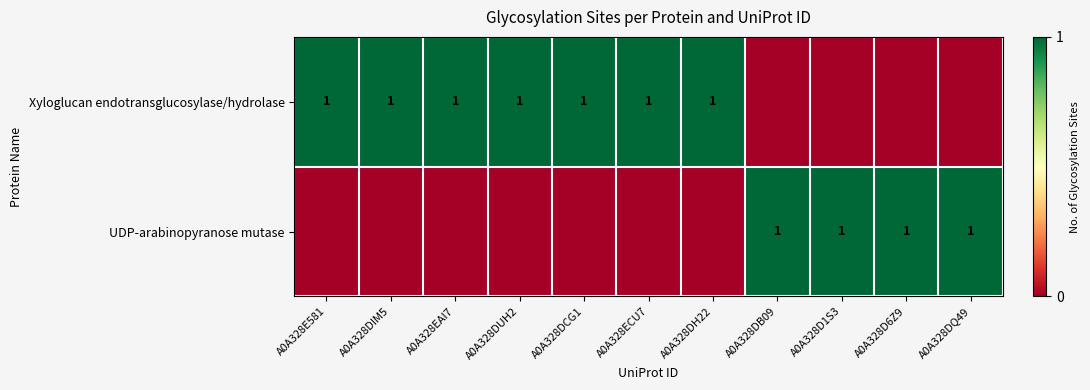

Is it true that UDP-arabinopyranose mutase equals 2 at A0A328D1S3?

False